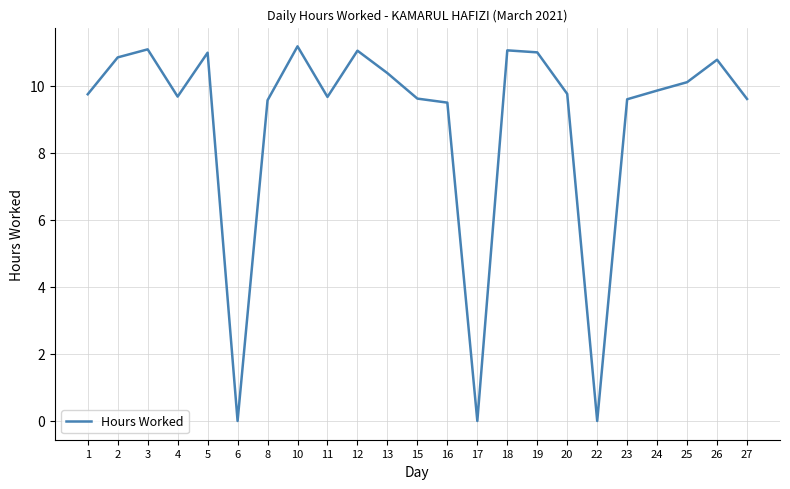

What is the change in value from 8 to 17?

-9.6